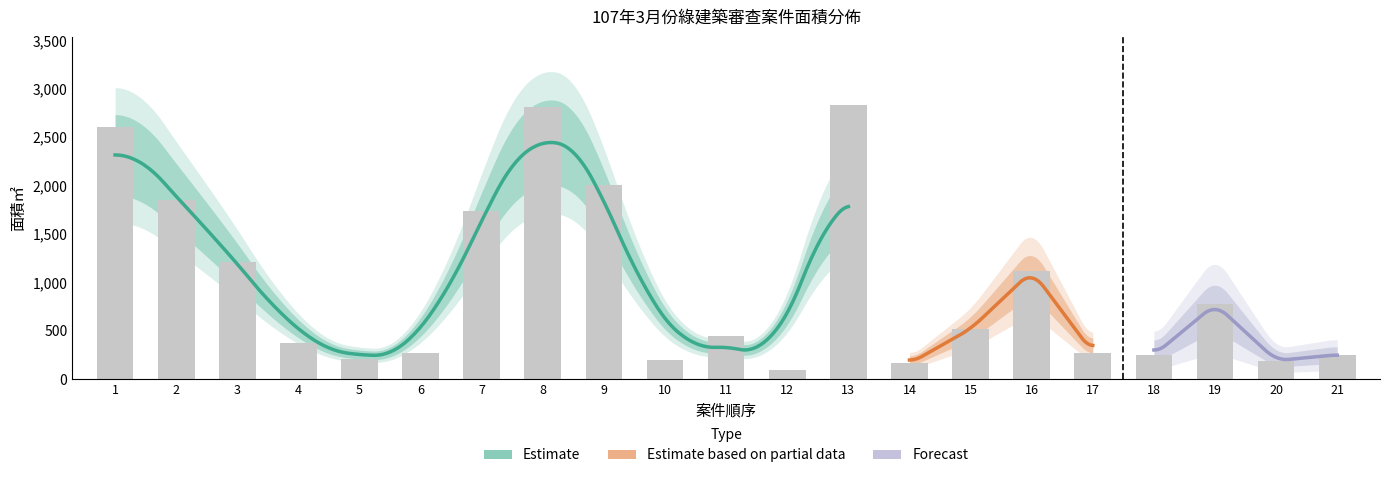

What is the minimum value shown in the chart?

91.3